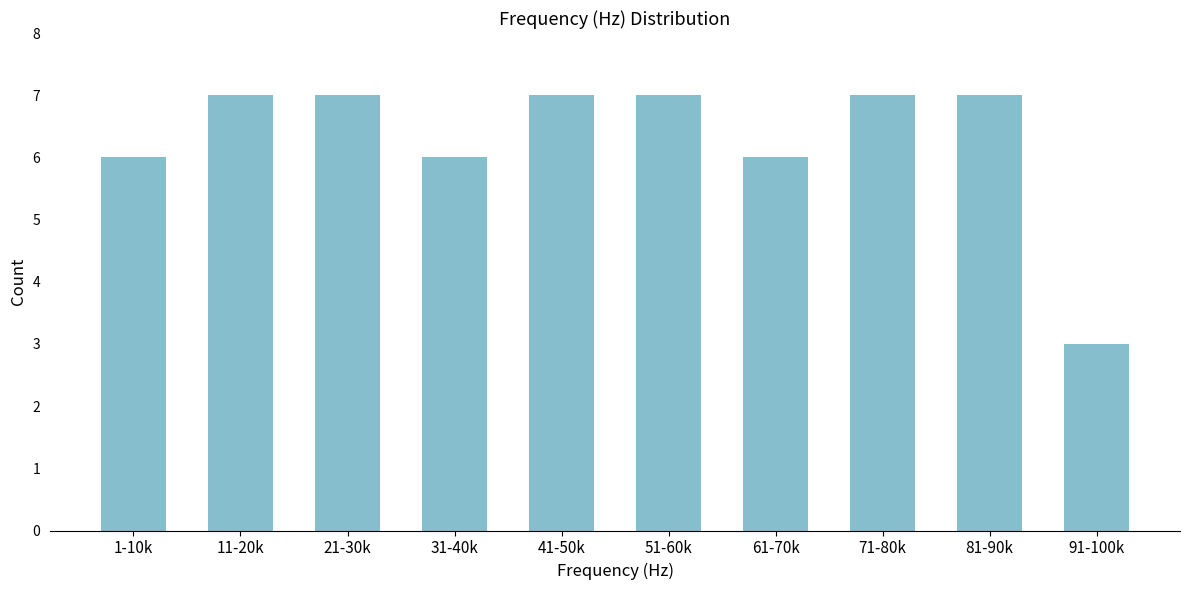

Reading right to left, extract all data points from this chart.

91-100k=3	81-90k=7	71-80k=7	61-70k=6	51-60k=7	41-50k=7	31-40k=6	21-30k=7	11-20k=7	1-10k=6